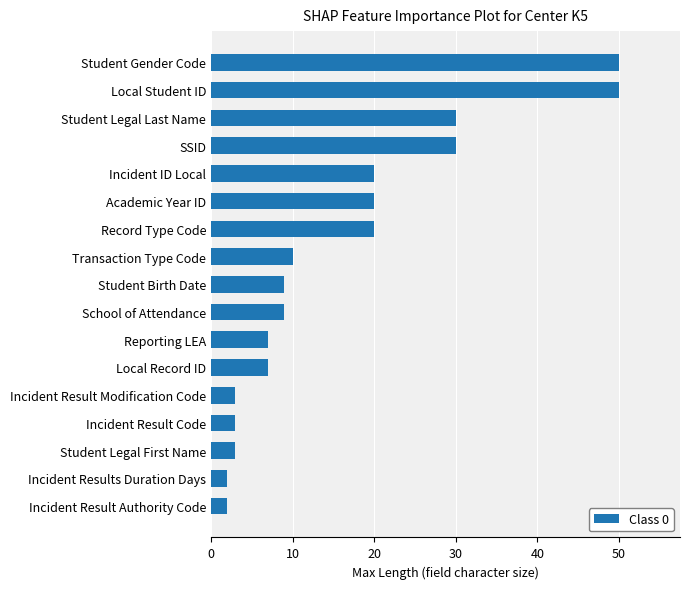

The value at SSID is 41. True or false?

False